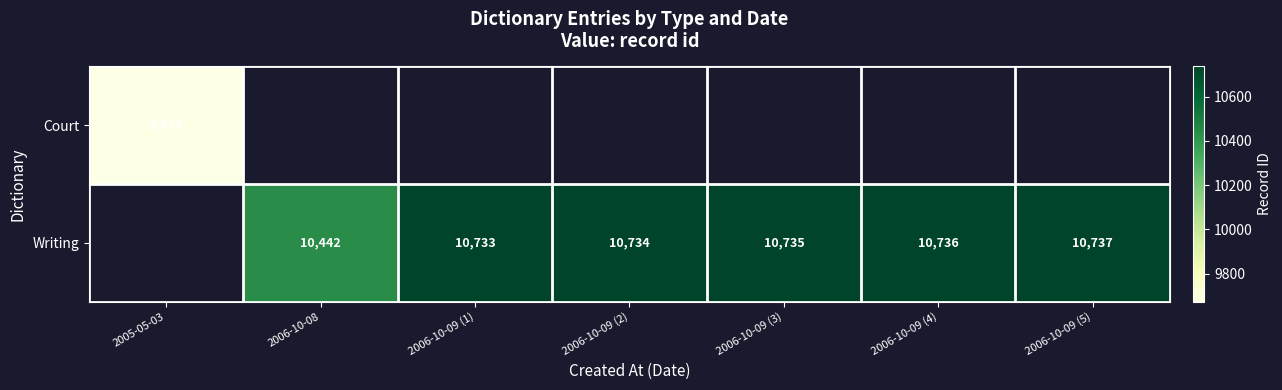

The value of Writing at 2006-10-09 (4) is 10736. True or false?

True